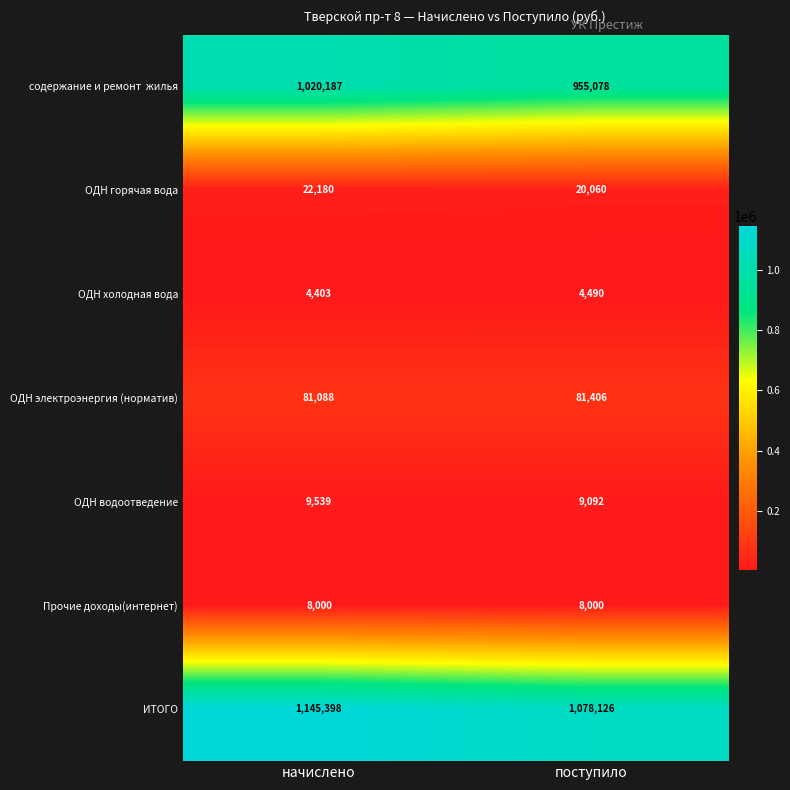

Which series has the largest total across all categories?

ИТОГО